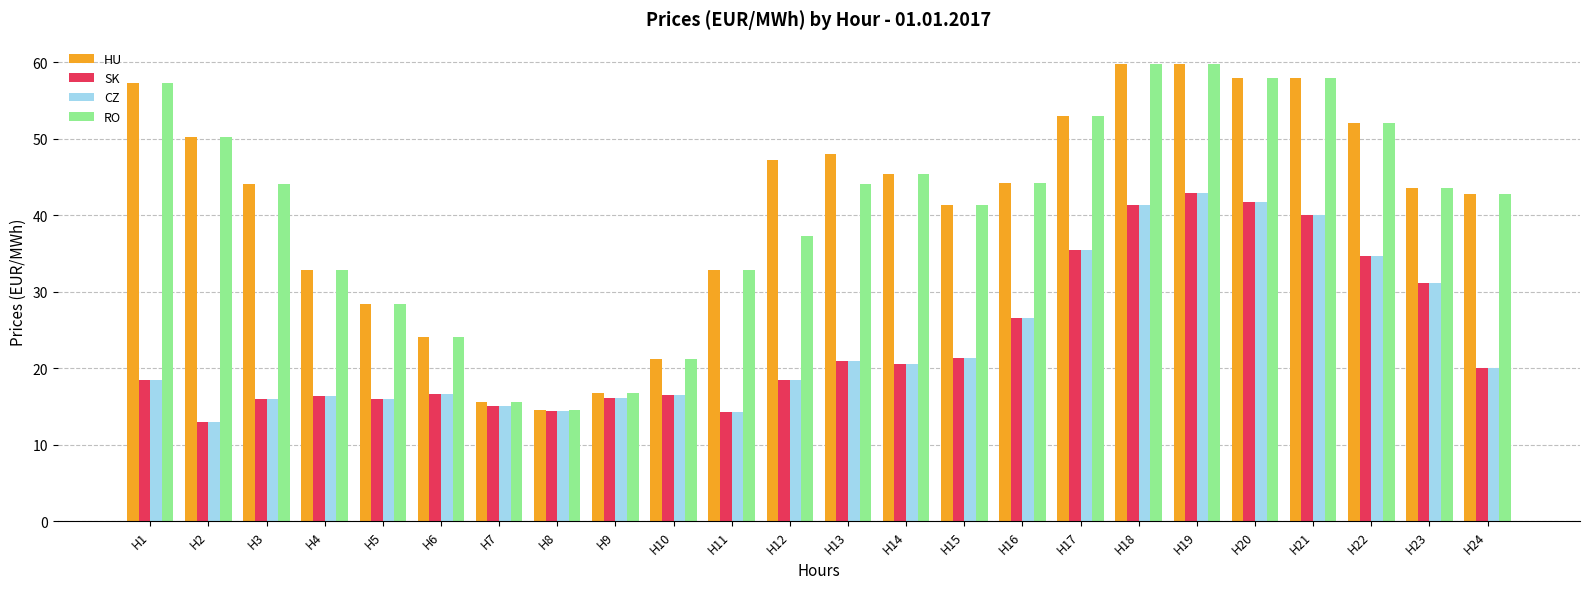

Where does the SK series first go above 20?

H13